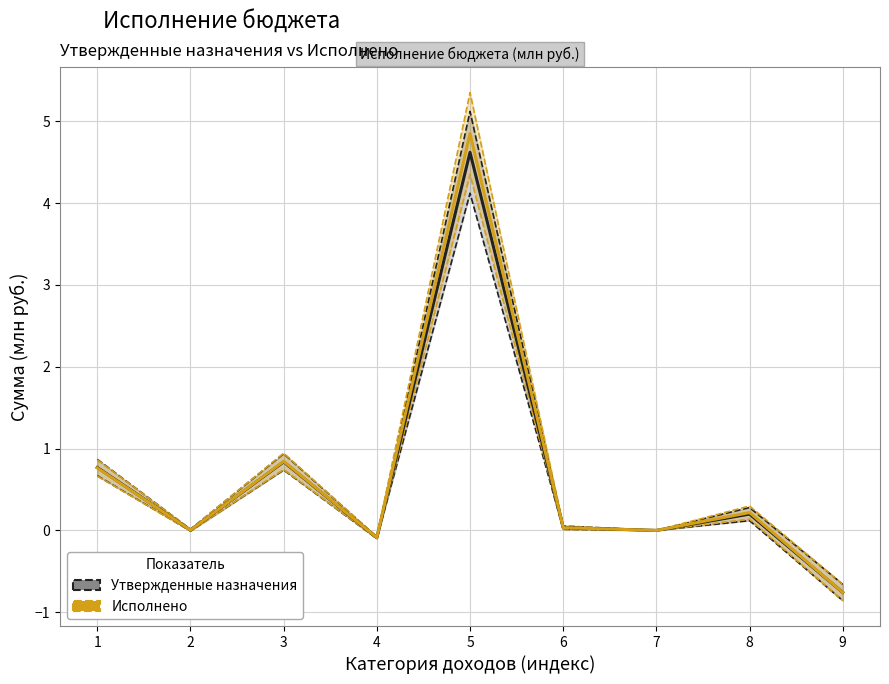

True or false: Исполнено has more than 2 points higher than both neighbors.

True